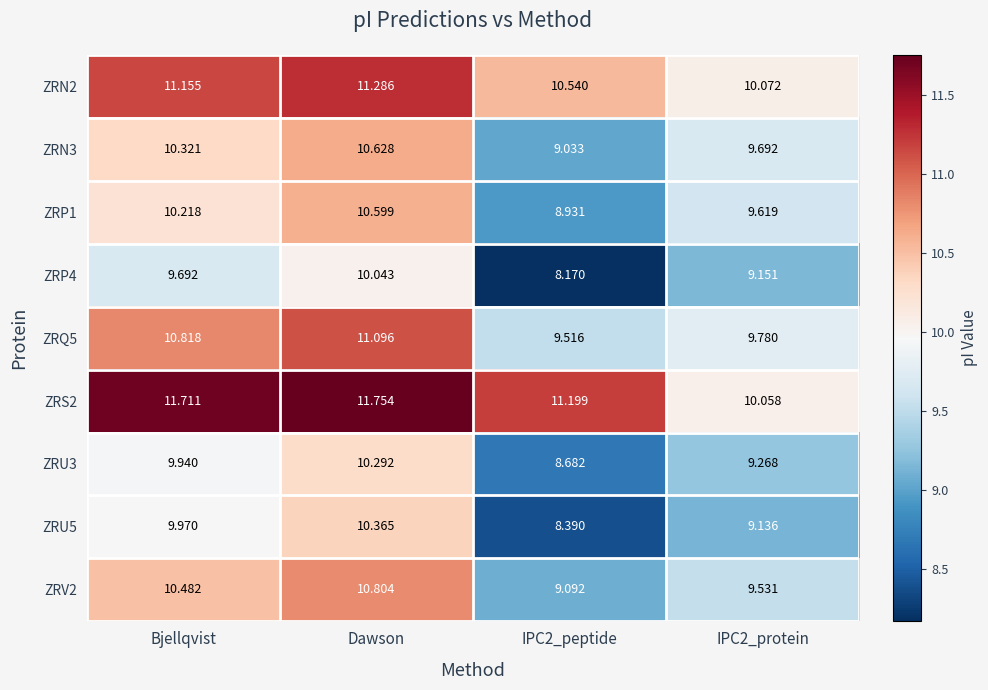

At which label does ZRQ5 reach its peak?

Dawson